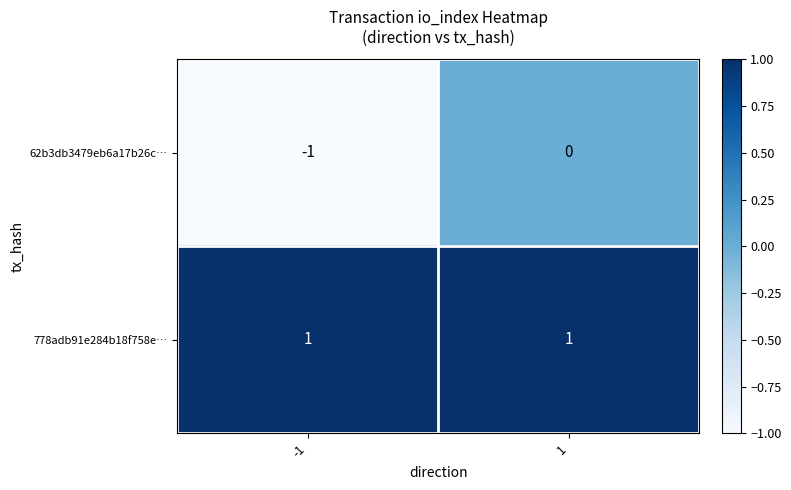

Is the value of 778adb91e284b18f758e… at 1 greater than the value of 62b3db3479eb6a17b26c… at 1?

Yes